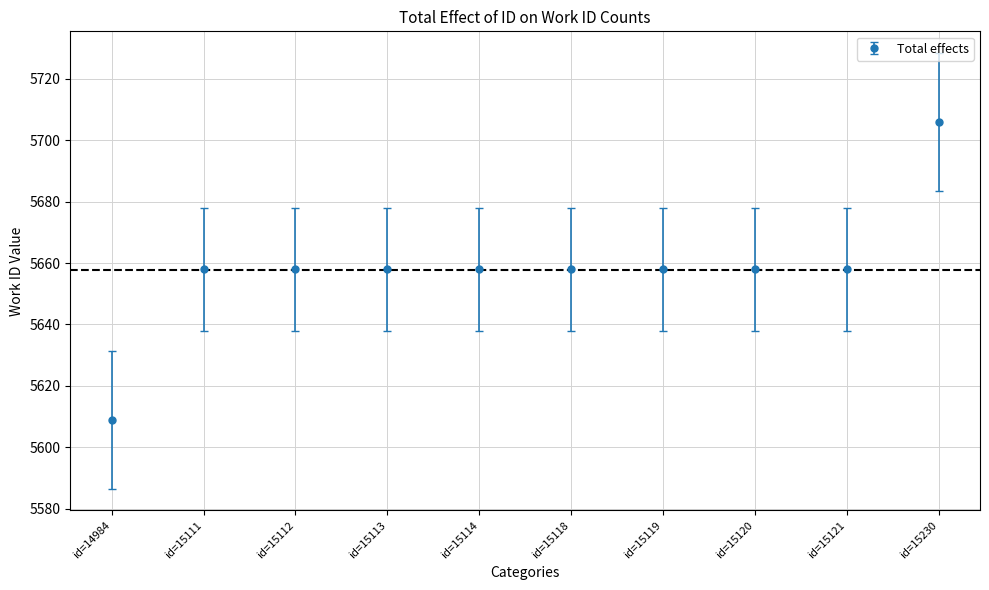

Between id=15230 and id=15111, which is larger?

id=15230